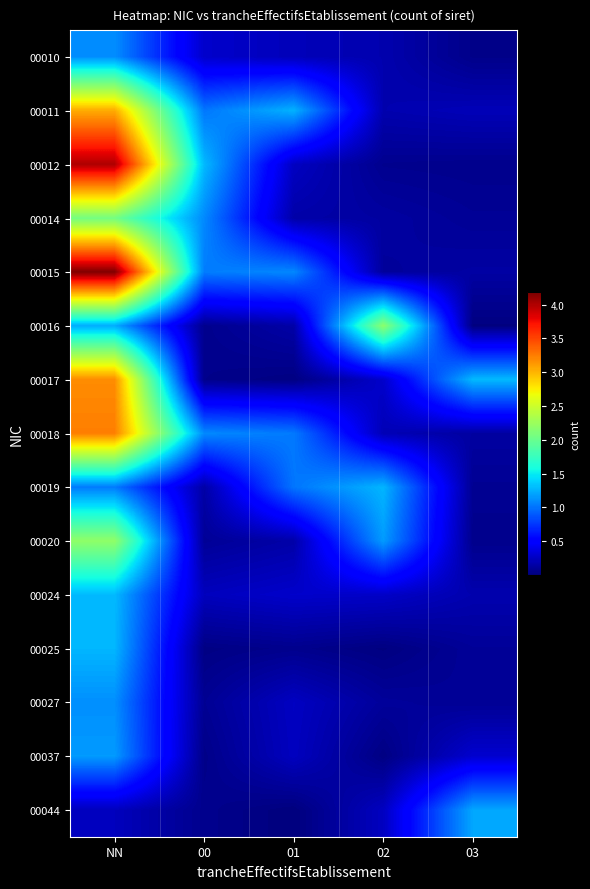

How many series are shown in this chart?

15